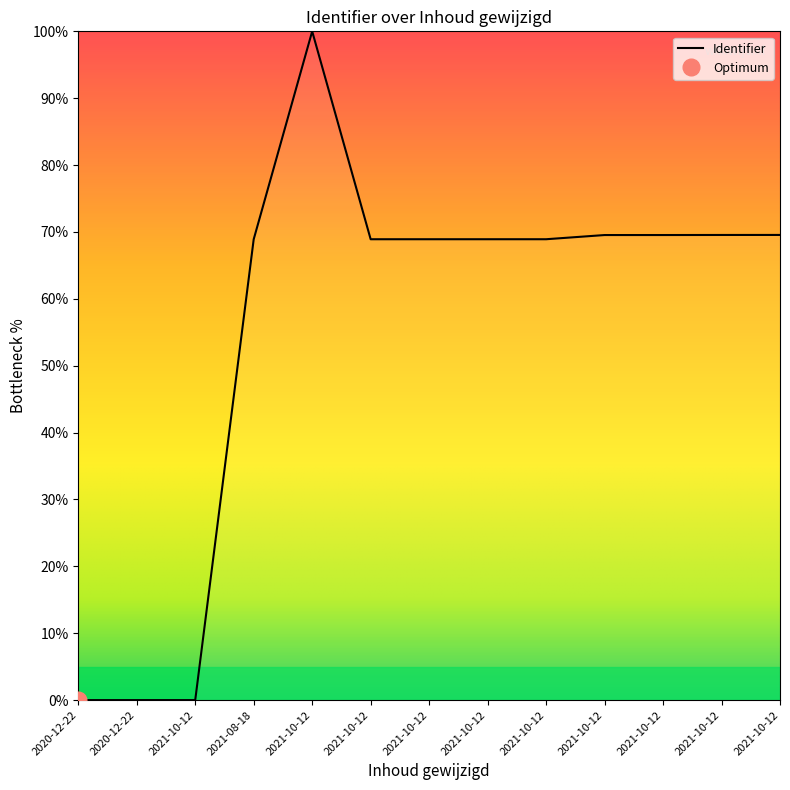

Rank the categories by value from highest to lowest.

2021-10-12, 2021-10-12, 2021-10-12, 2021-10-12, 2021-10-12, 2021-10-12, 2021-10-12, 2021-10-12, 2021-10-12, 2021-08-18, 2021-10-12, 2020-12-22, 2020-12-22